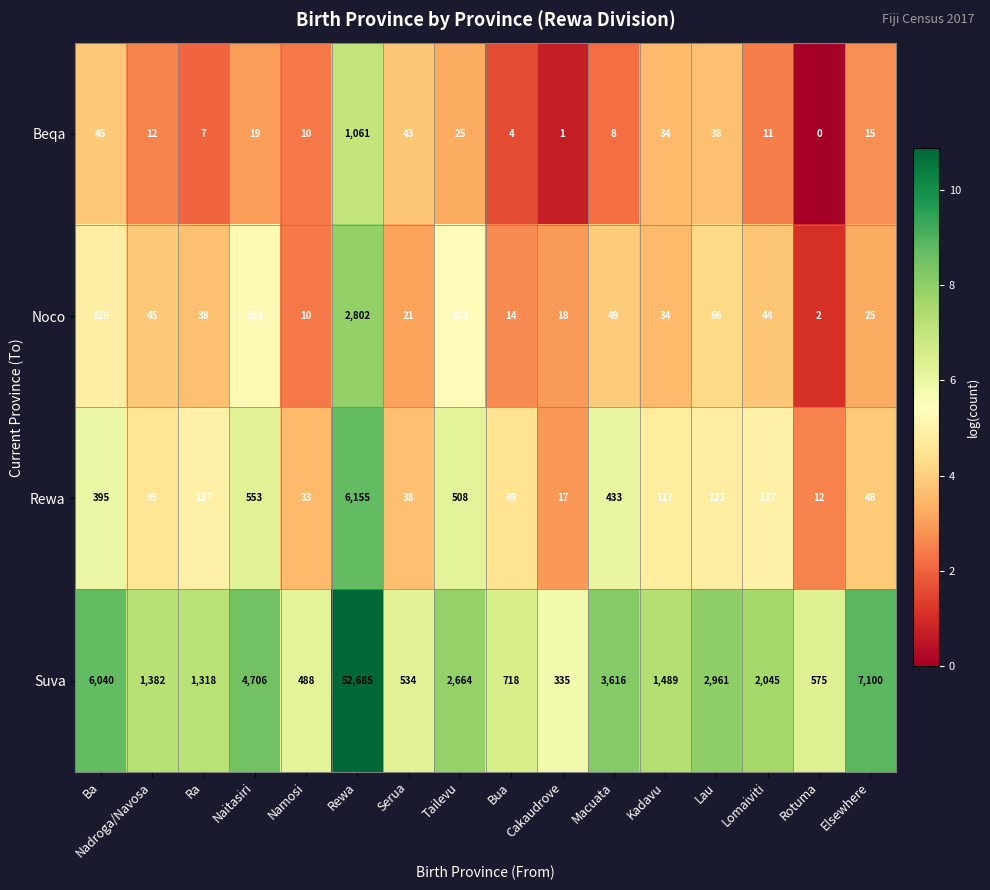

Rank the series at Ra from lowest to highest value.

Beqa, Noco, Rewa, Suva